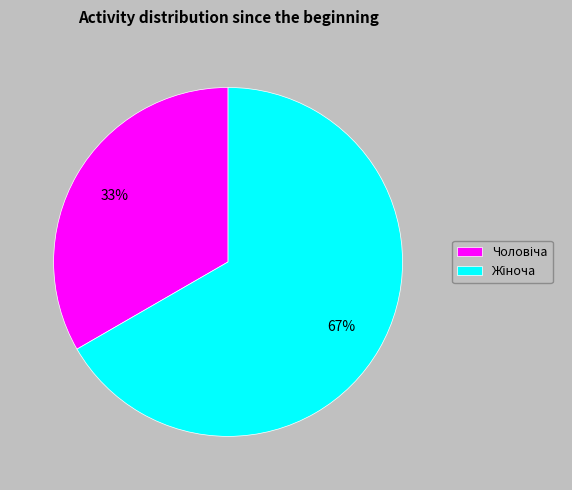

How many segments does this pie chart have?

2